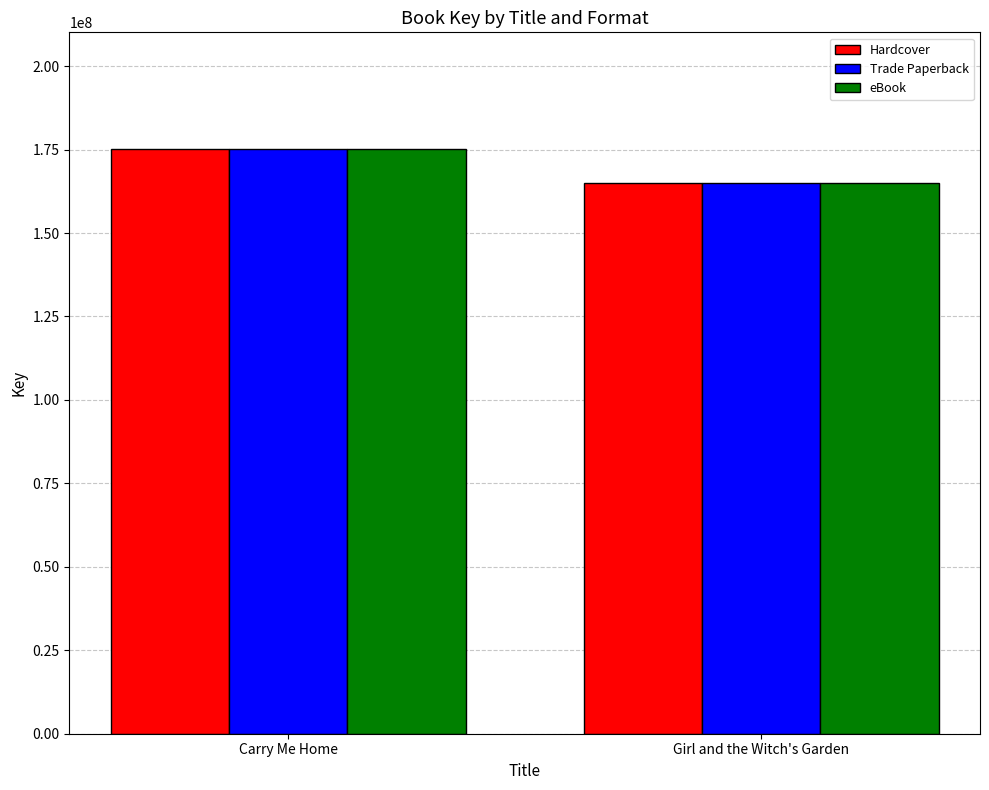

What value does the Trade Paperback series have at Carry Me Home?

175100557